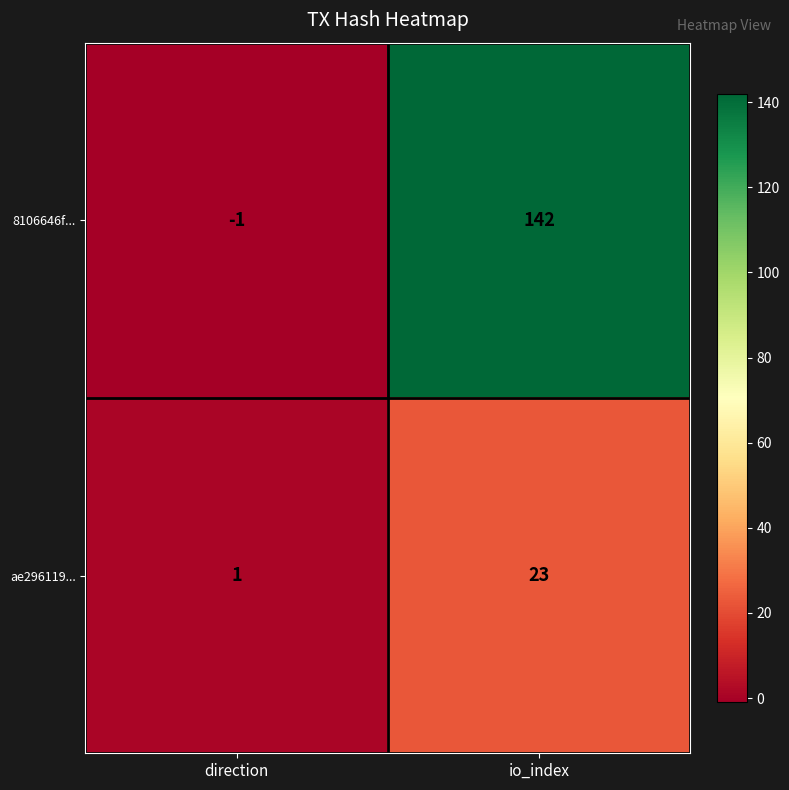

Reading right to left, extract all data points from this chart.

8106646f...: io_index=142	direction=-1
ae296119...: io_index=23	direction=1